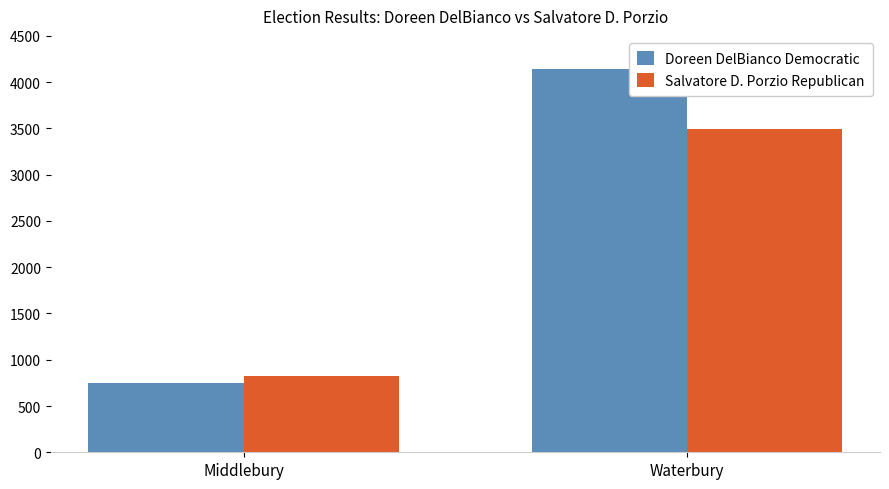

Which series has the largest range (max minus min)?

Doreen DelBianco Democratic